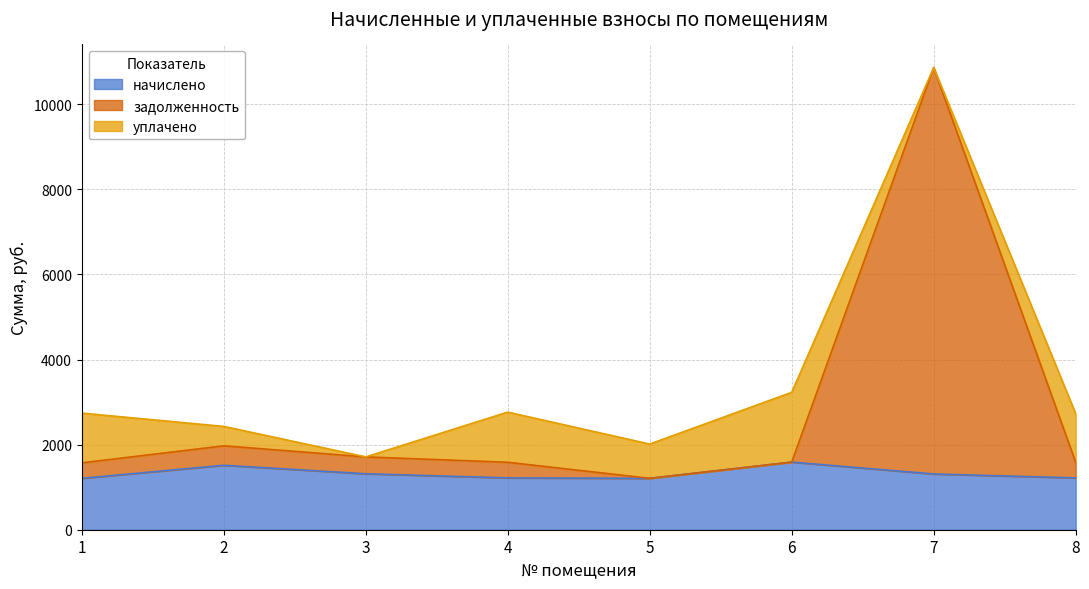

Which series has the widest spread of values?

задолженность